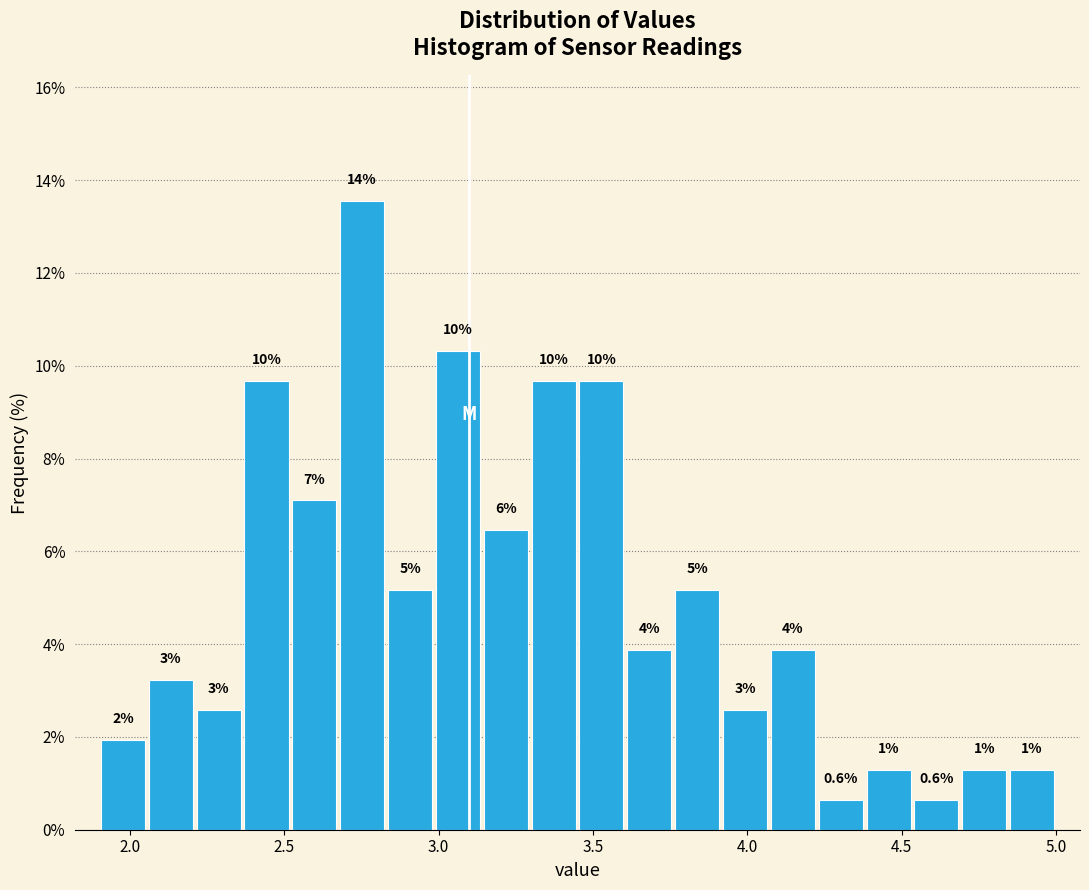

Around what value on the x-axis is the tallest bar? Give the approximate position of its centre, as read against the axis.

2.75